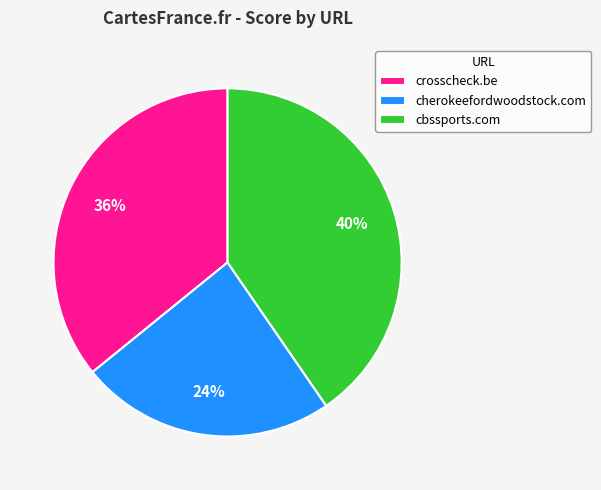

What percentage is the cbssports.com slice, to the nearest percent?

40%